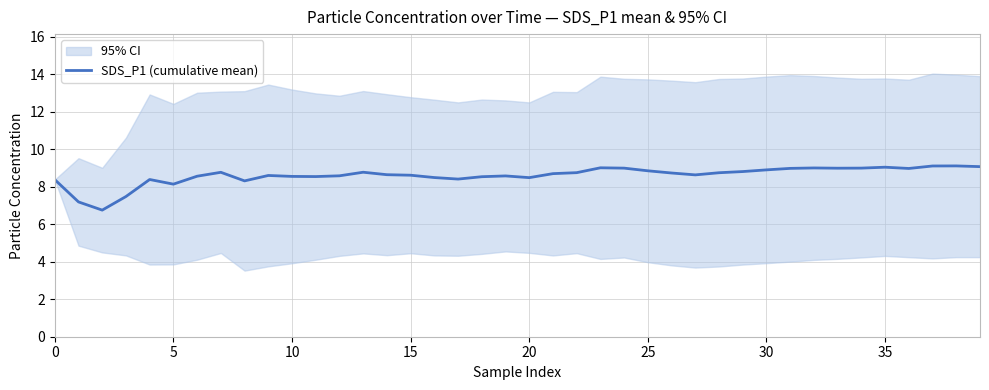

What is the greatest value displayed?

9.1